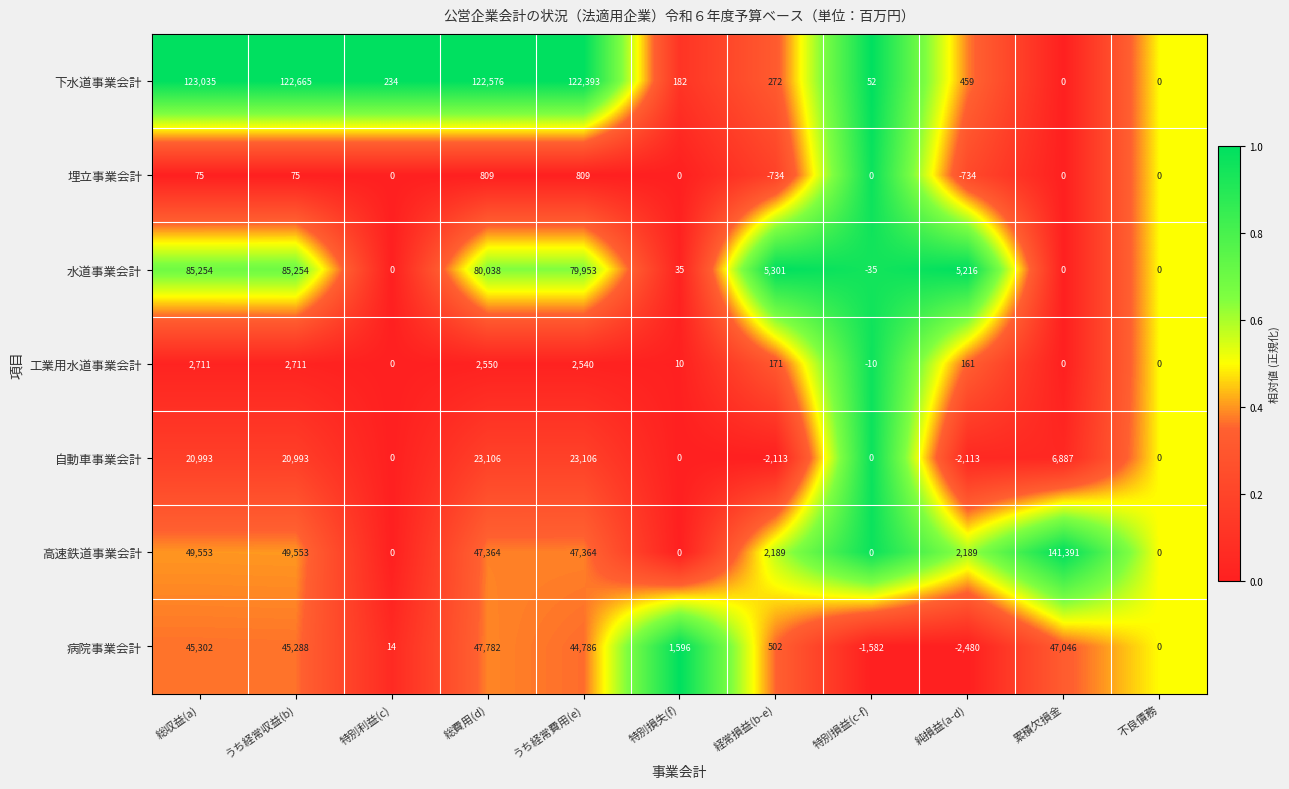

What is the difference between the maximum and minimum values in the 病院事業会計 series?

50262